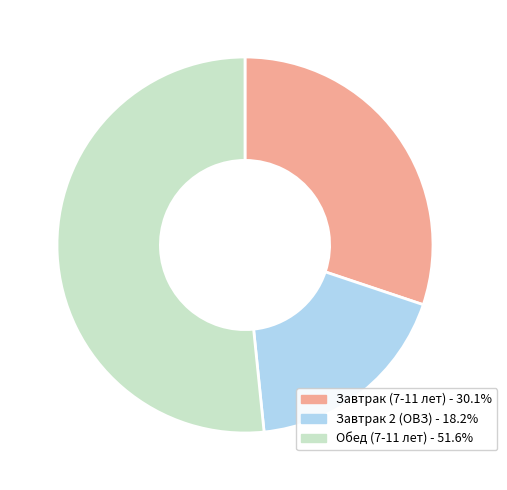

Is Завтрак 2 (ОВЗ) the majority of the pie?

No